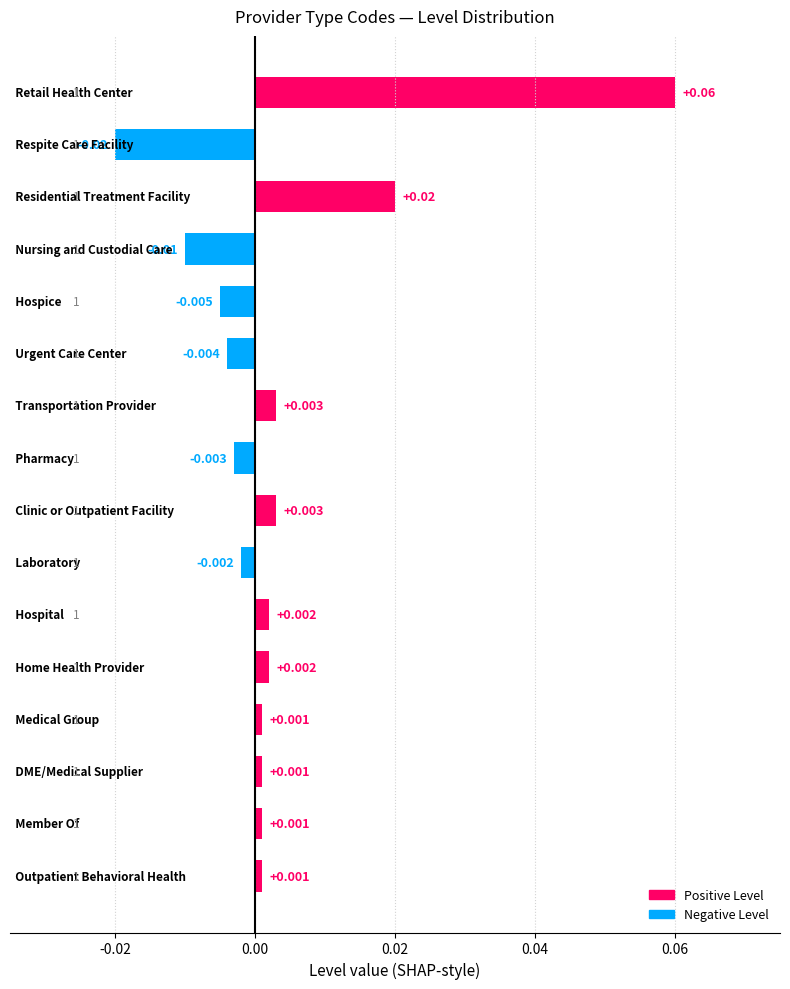

How many values exceed 0?

10